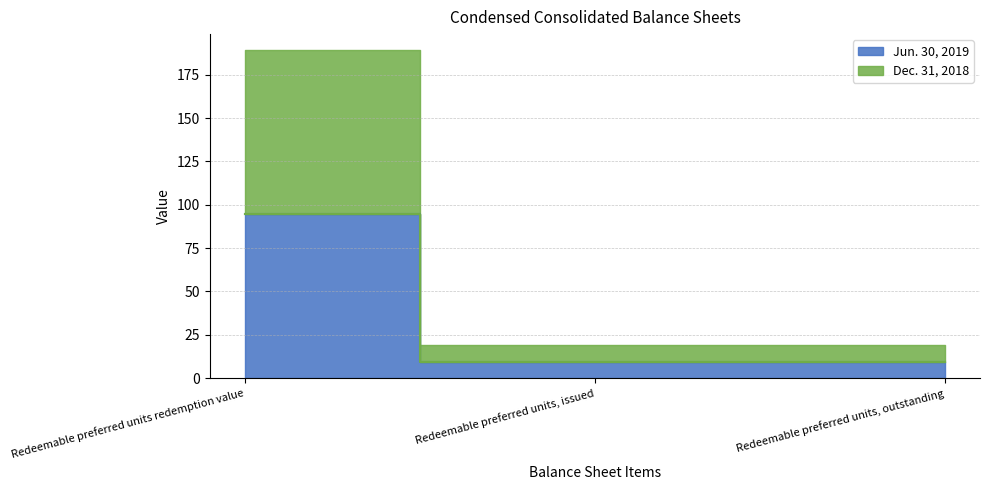

Reading left to right, extract all data points from this chart.

Jun. 30, 2019: 94.5	9.5	9.5
Dec. 31, 2018: 94.5	9.5	9.5